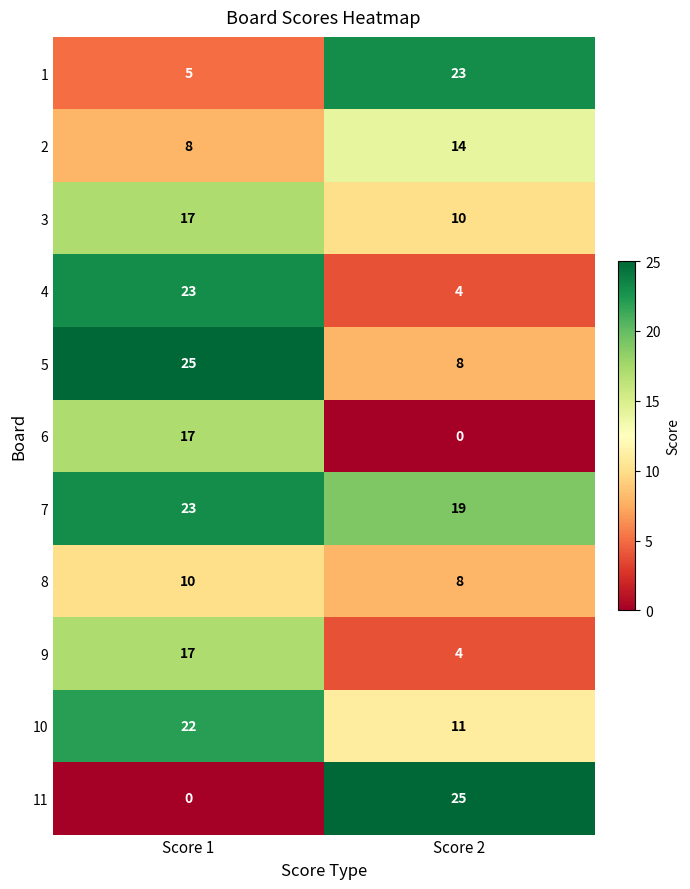

What is the total value across all series at Score 2?

126